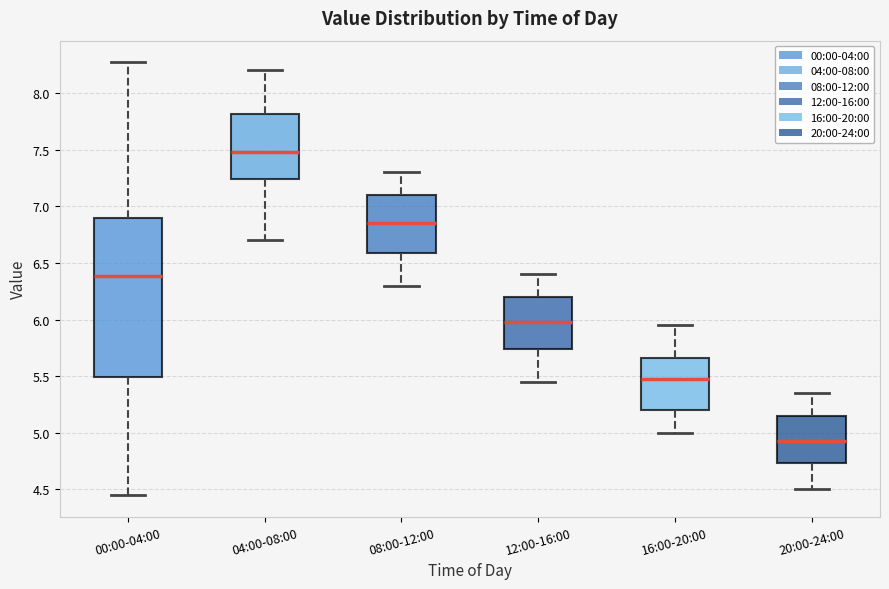

Reading left to right, read every box against the y-axis: the position of its median line, the range the box covers, and the ends of its whiskers. The values are not printed on the chart, so give them approximately, as read against the axis.

00:00-04:00: median 6.40, box 5.50 to 6.90, whiskers 4.45 to 8.25
04:00-08:00: median 7.50, box 7.25 to 7.80, whiskers 6.70 to 8.20
08:00-12:00: median 6.85, box 6.60 to 7.10, whiskers 6.30 to 7.30
12:00-16:00: median 6.00, box 5.75 to 6.20, whiskers 5.45 to 6.40
16:00-20:00: median 5.50, box 5.20 to 5.65, whiskers 5.00 to 5.95
20:00-24:00: median 4.95, box 4.75 to 5.15, whiskers 4.50 to 5.35